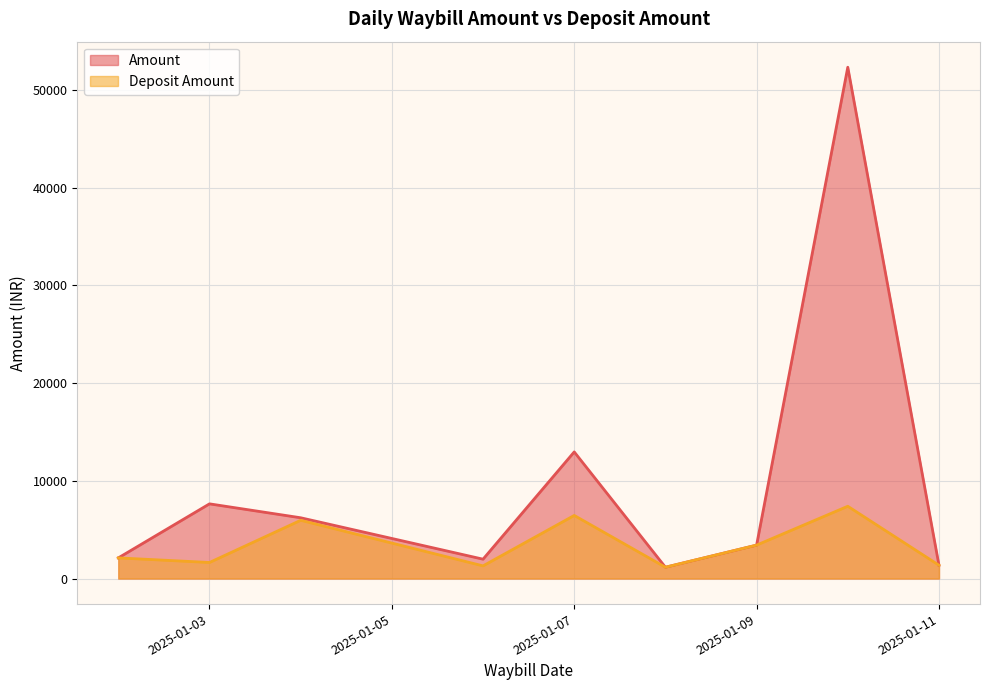

What is the minimum value shown in the chart?

1156